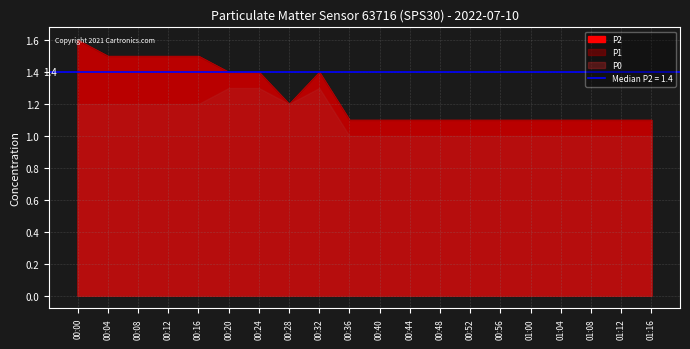

How many data points in P0 are above 1?

9